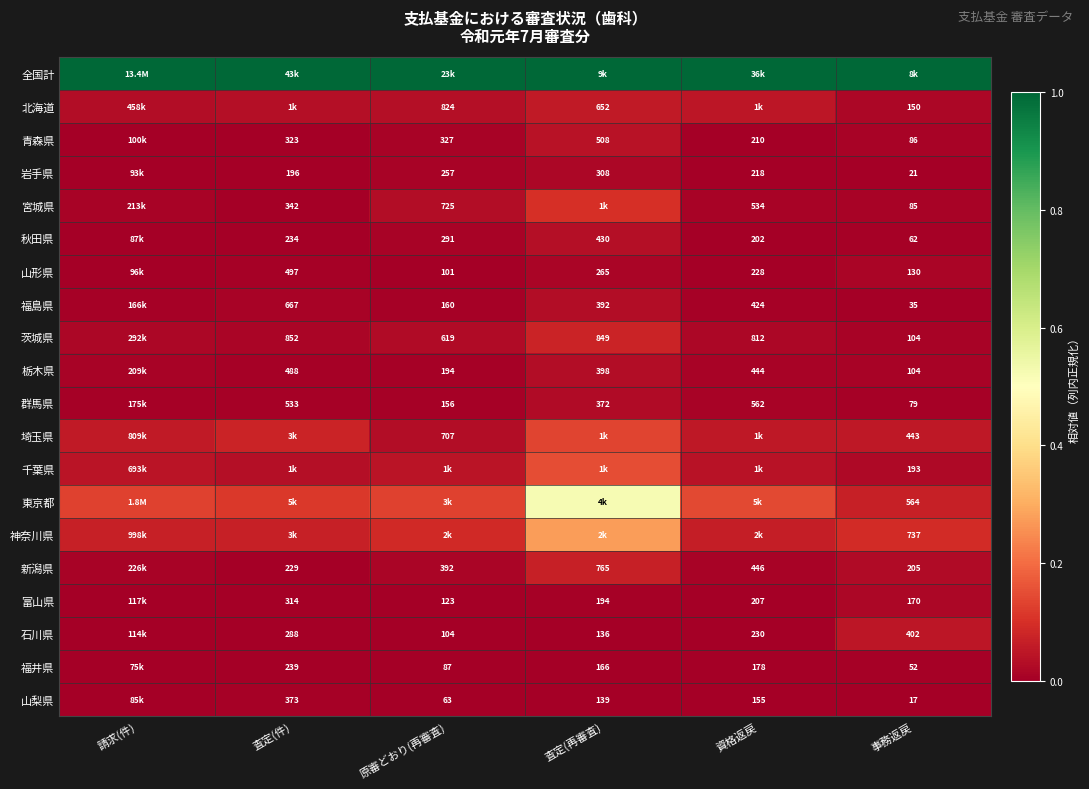

At which category does the chart reach its peak across all series?

請求(件)